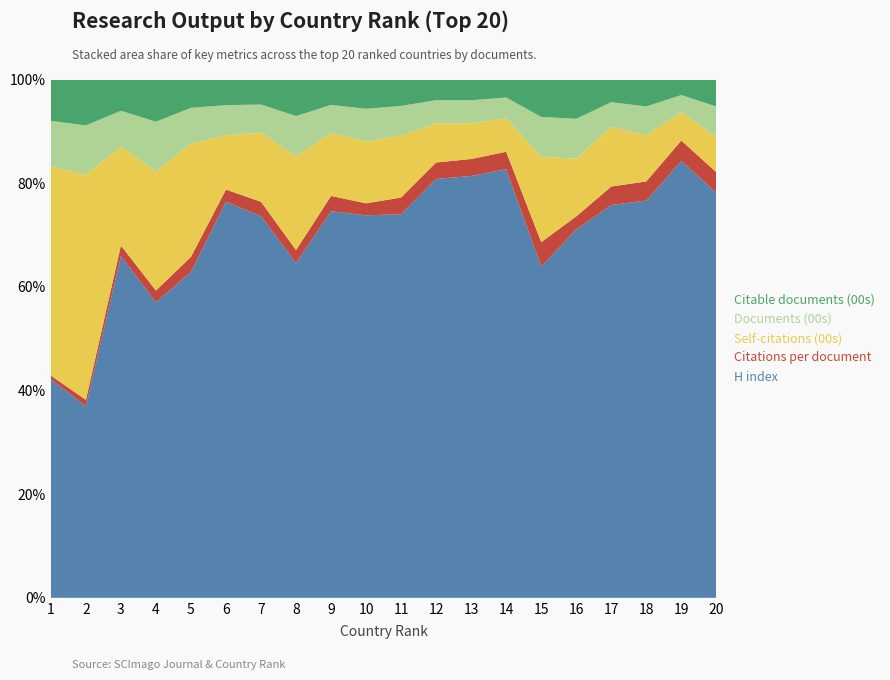

Reading left to right, transcribe all the data shown in this chart.

H index: 698.0	298.0	463.0	209.0	277.0	368.0	363.0	221.0	310.0	260.0	284.0	336.0	309.0	331.0	119.0	130.0	218.0	164.0	262.0	137.0
Citations per document: 11.8	9.8	14.3	8.3	12.8	11.3	13.7	8.5	12.3	8.2	12.3	13.1	12.5	13.4	8.8	4.6	10.3	7.9	12.3	6.9
Self-citations (00s): 667.7	350.1	134.2	84.3	96.3	50.4	66.0	62.0	50.4	42.1	45.7	31.5	26.1	25.9	30.7	20.4	33.0	19.1	16.9	11.9
Documents (00s): 146.0	76.7	48.4	35.1	30.4	28.0	26.6	26.5	22.5	22.1	22.1	18.4	16.9	16.1	14.3	14.1	13.8	11.9	10.3	10.3
Citable documents (00s): 132.0	71.3	42.4	29.8	24.1	23.9	23.8	24.1	20.4	19.9	19.5	16.6	15.2	13.9	13.4	13.9	12.6	11.1	9.3	9.1